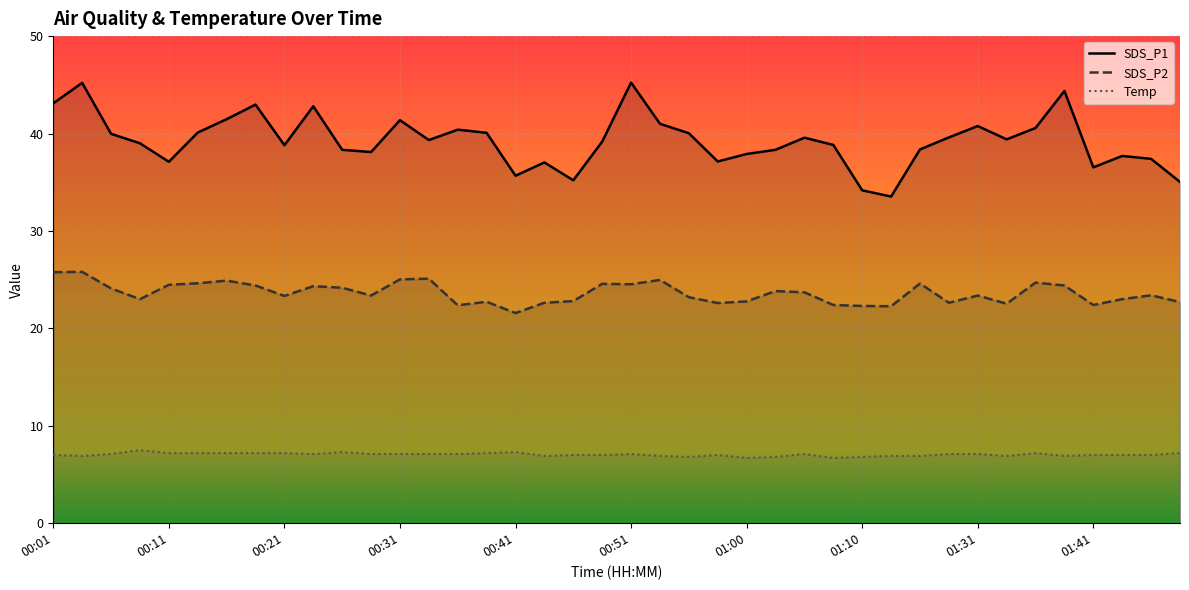

The SDS_P1 series shows 38.4 at 30. True or false?

True